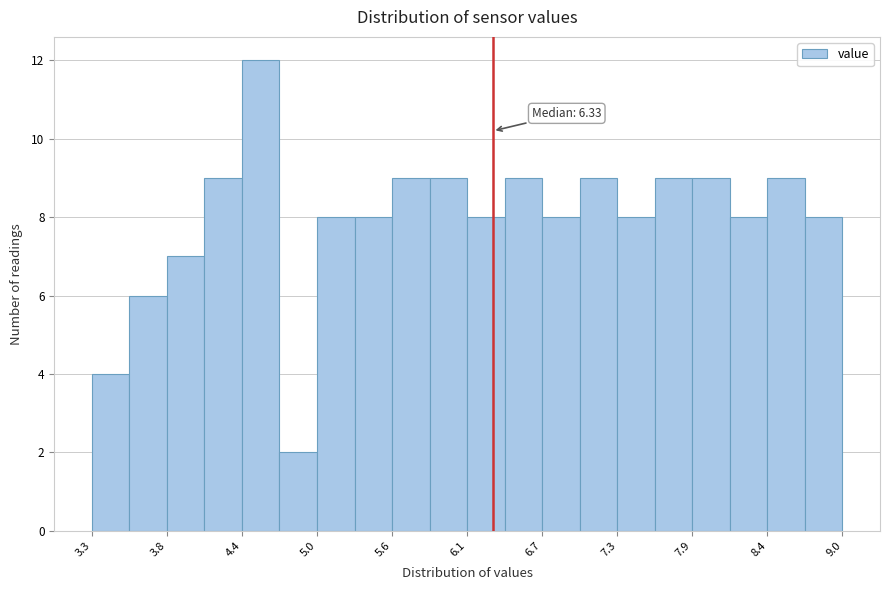

Around what value on the x-axis is the tallest bar? Give the approximate position of its centre, as read against the axis.

4.6